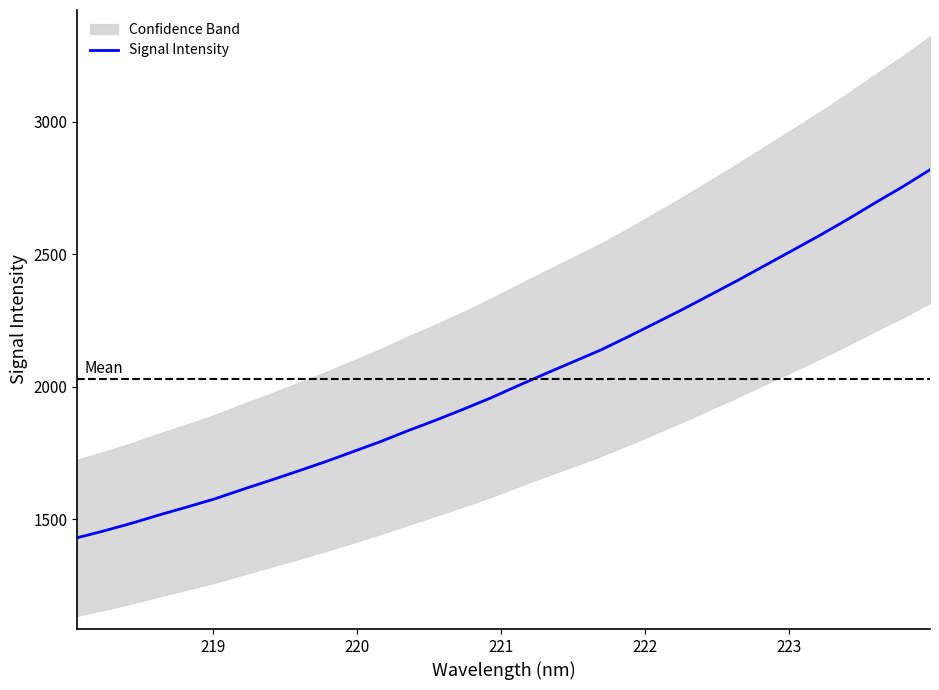

Reading left to right, transcribe all the data shown in this chart.

1430.2	1456.8	1485.5	1516.9	1546.5	1577.1	1612.2	1646.2	1681.0	1716.5	1754.3	1792.3	1833.5	1872.7	1914.0	1956.6	2003.1	2048.6	2093.1	2137.5	2187.6	2239.4	2291.7	2346.3	2400.9	2457.9	2514.5	2571.6	2631.3	2693.6	2754.0	2818.5